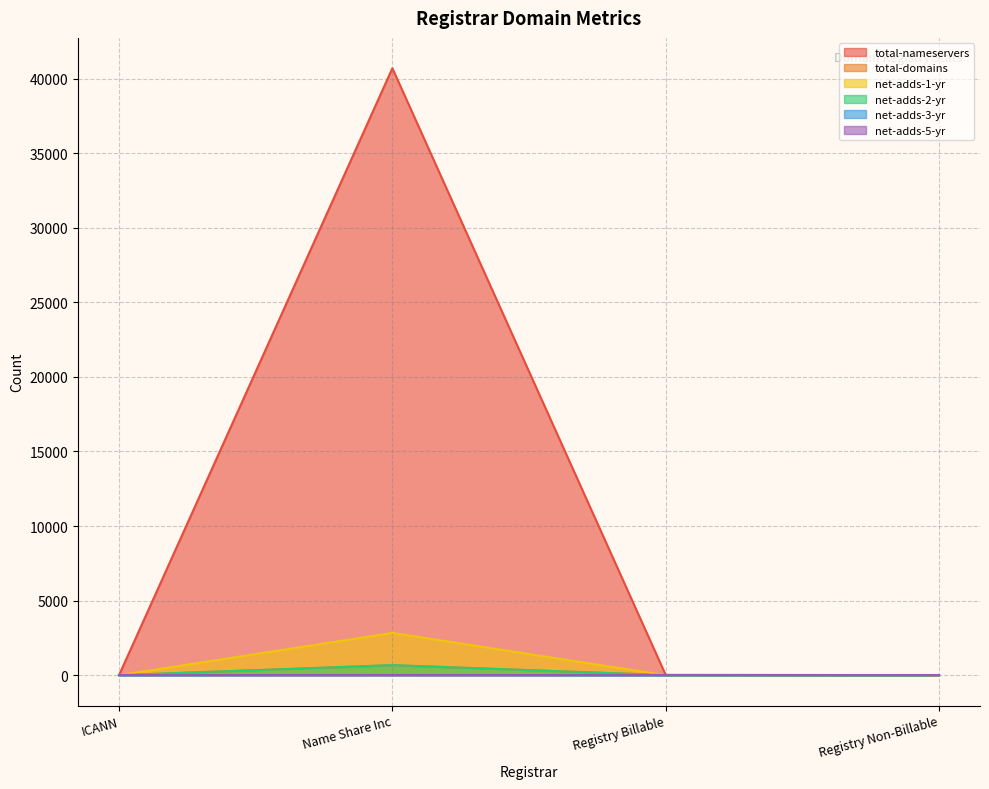

What is the difference between the highest and lowest values at ICANN?

1